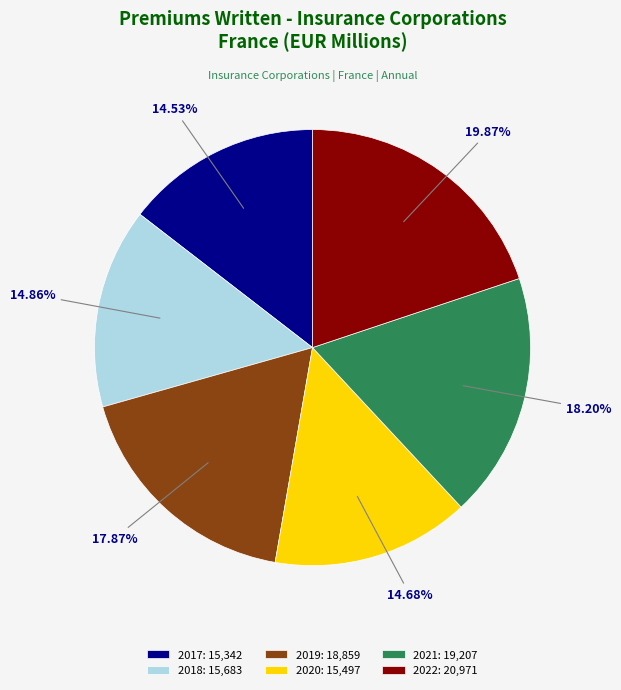

Does 2020 account for over 50% of the chart?

No